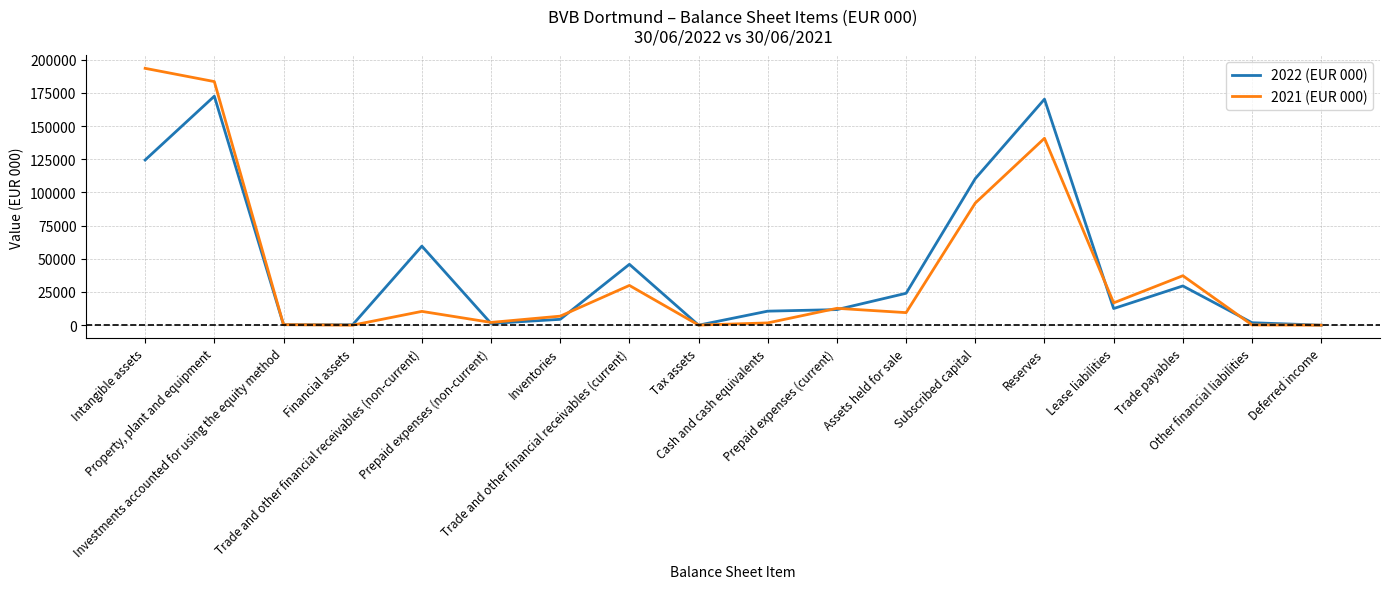

What is the difference between the 2021 (EUR 000) values at Lease liabilities and Other financial liabilities?

16611